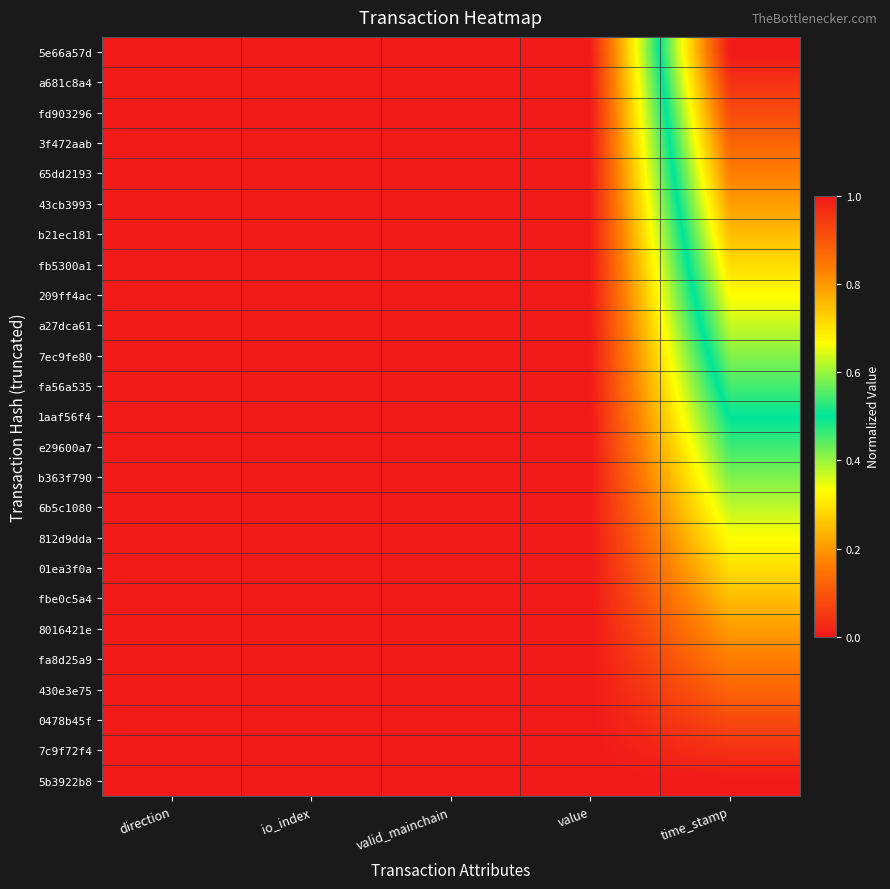

Rank the series at io_index from lowest to highest value.

5e66a57d, a681c8a4, fd903296, 3f472aab, 65dd2193, 43cb3993, b21ec181, fb5300a1, 209ff4ac, a27dca61, 7ec9fe80, fa56a535, 1aaf56f4, e29600a7, b363f790, 6b5c1080, 812d9dda, 01ea3f0a, fbe0c5a4, 8016421e, fa8d25a9, 430e3e75, 0478b45f, 7c9f72f4, 5b3922b8